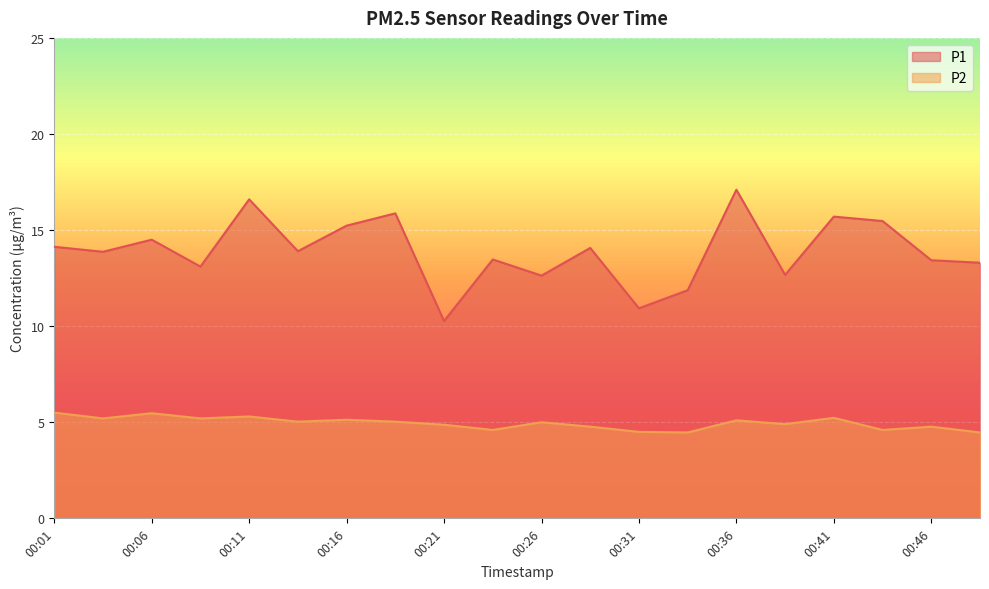

At which label is P2 closest to 4?

00:33